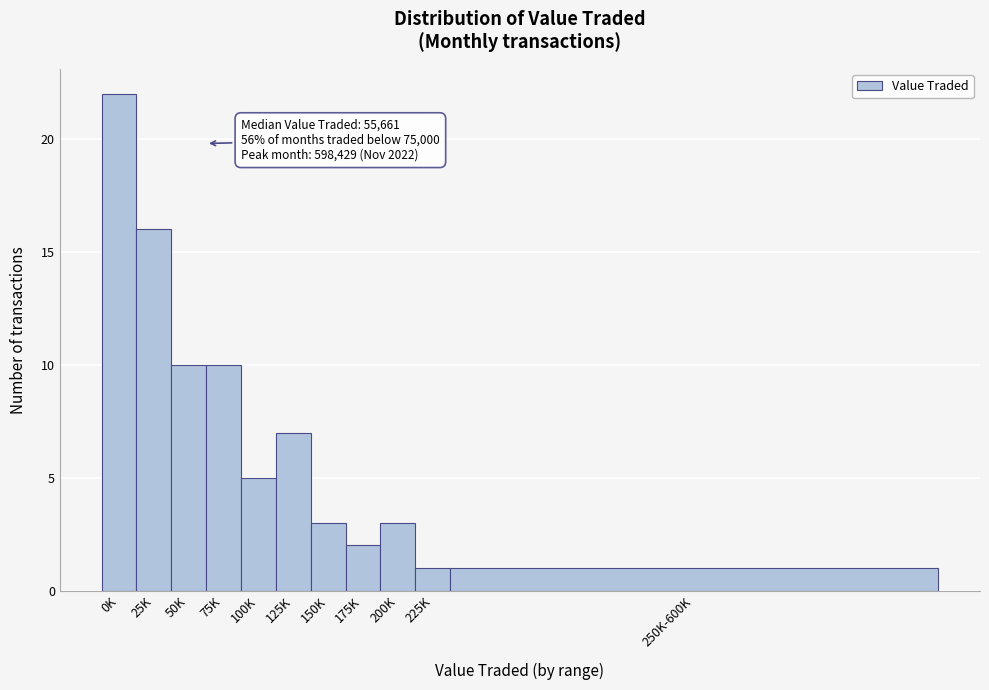

Reading right to left, what are all the values shown in this chart?

1	1	3	2	3	7	5	10	10	16	22